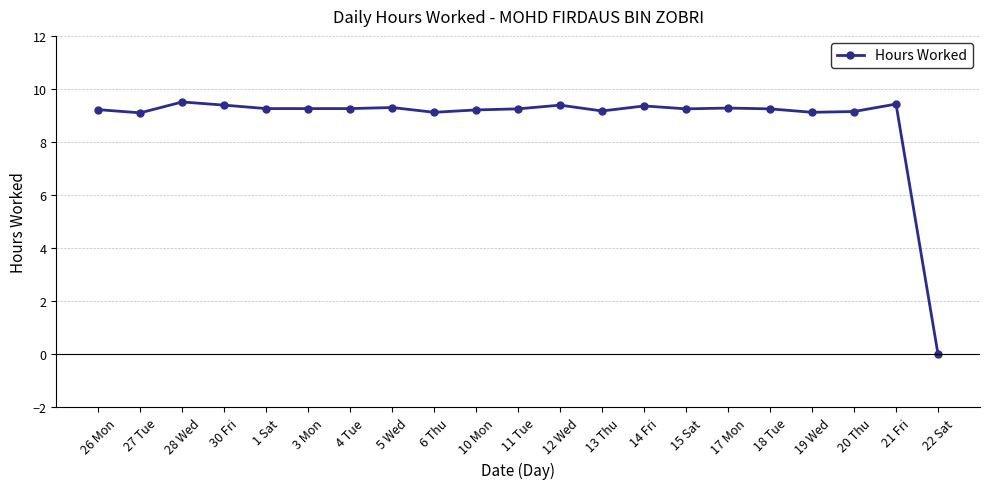

Count the number of categories in the chart.

21